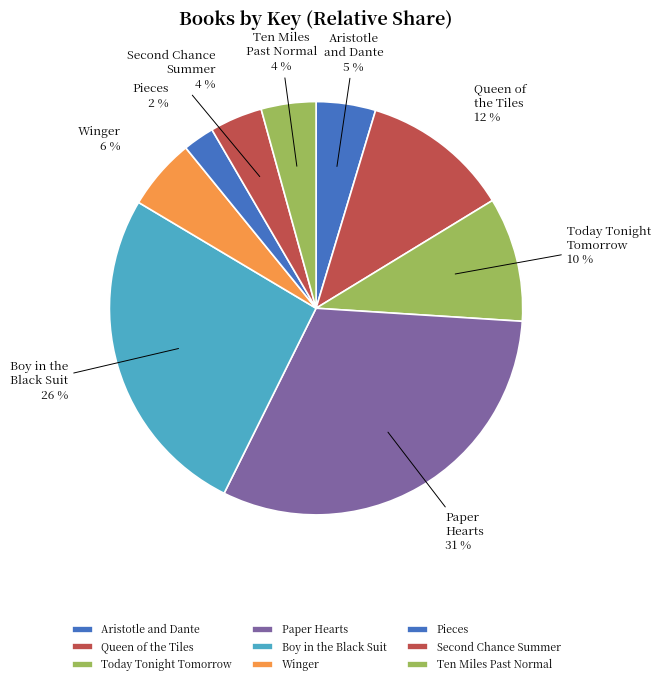

How many slices are in this pie chart?

9